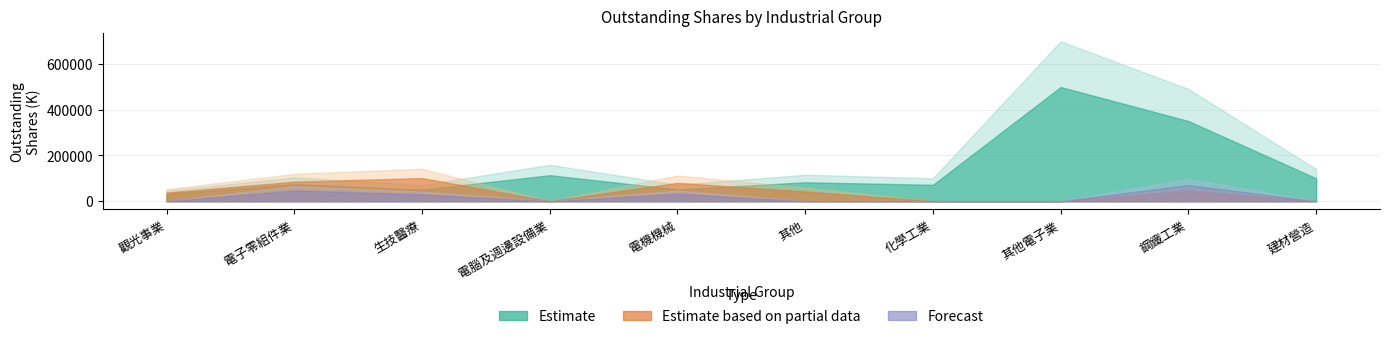

At how many categories does at least one series exceed 256981?

2